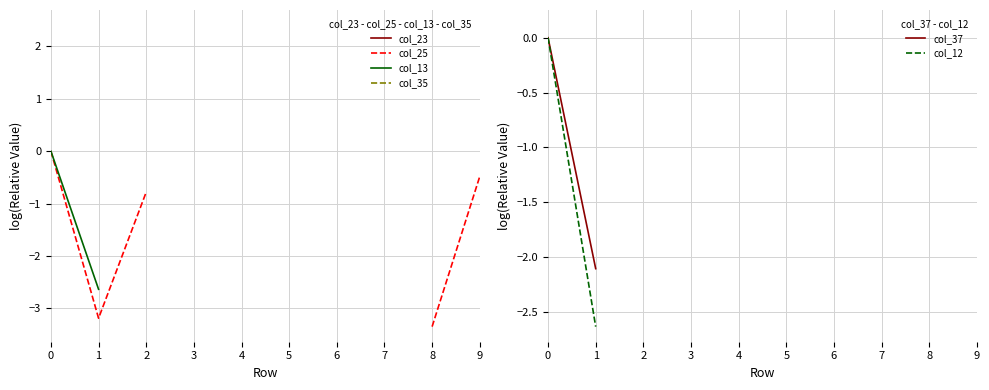

List the series in order of their peak value, highest first.

col_23, col_35, col_37, col_13, col_12, col_25